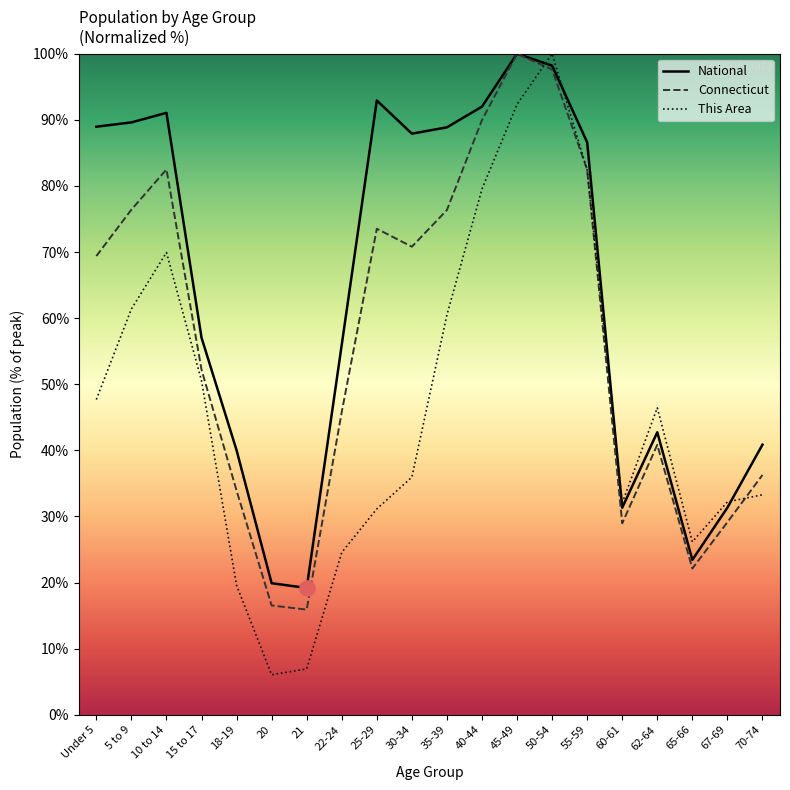

Which series reaches the maximum Y coordinate?

National